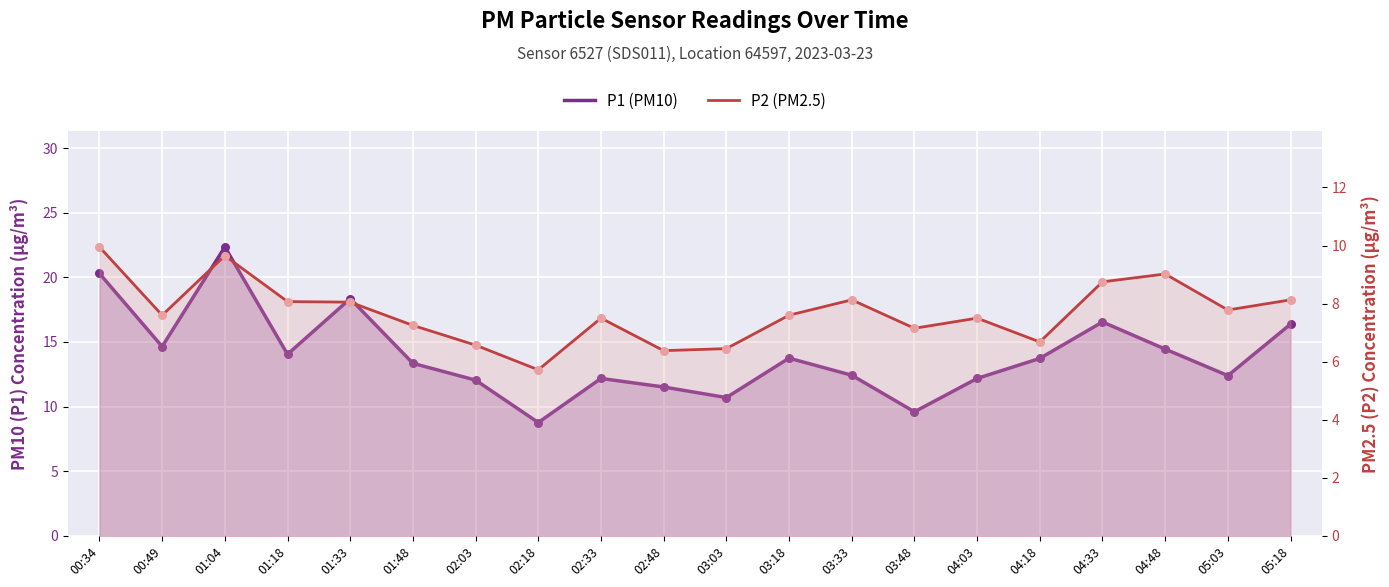

At how many categories does at least one series exceed 9?

19